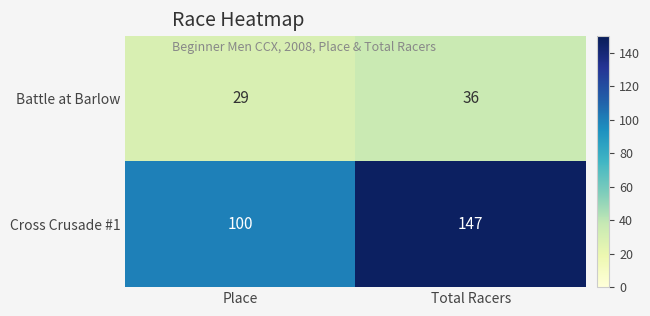

Reading left to right, list all the values displayed in this chart.

Battle at Barlow: 29	36
Cross Crusade #1: 100	147